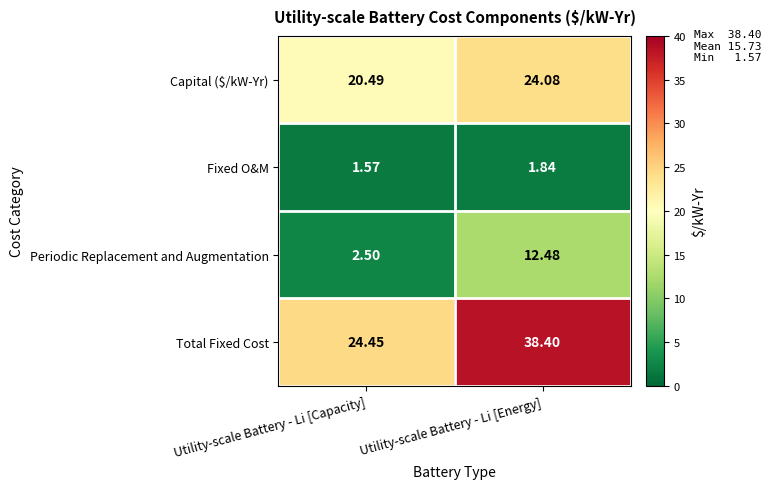

What is the difference between the highest and lowest values at Utility-scale Battery - Li [Energy]?

36.6